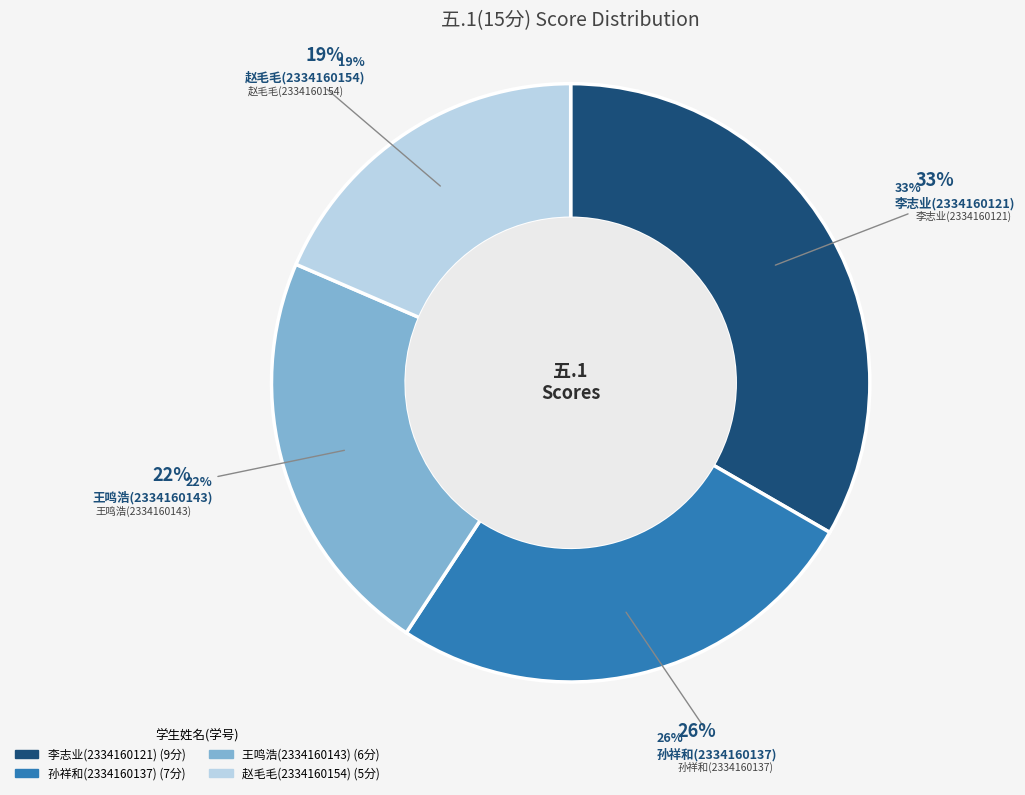

Which category has the smallest portion of the pie?

赵毛毛(2334160154)